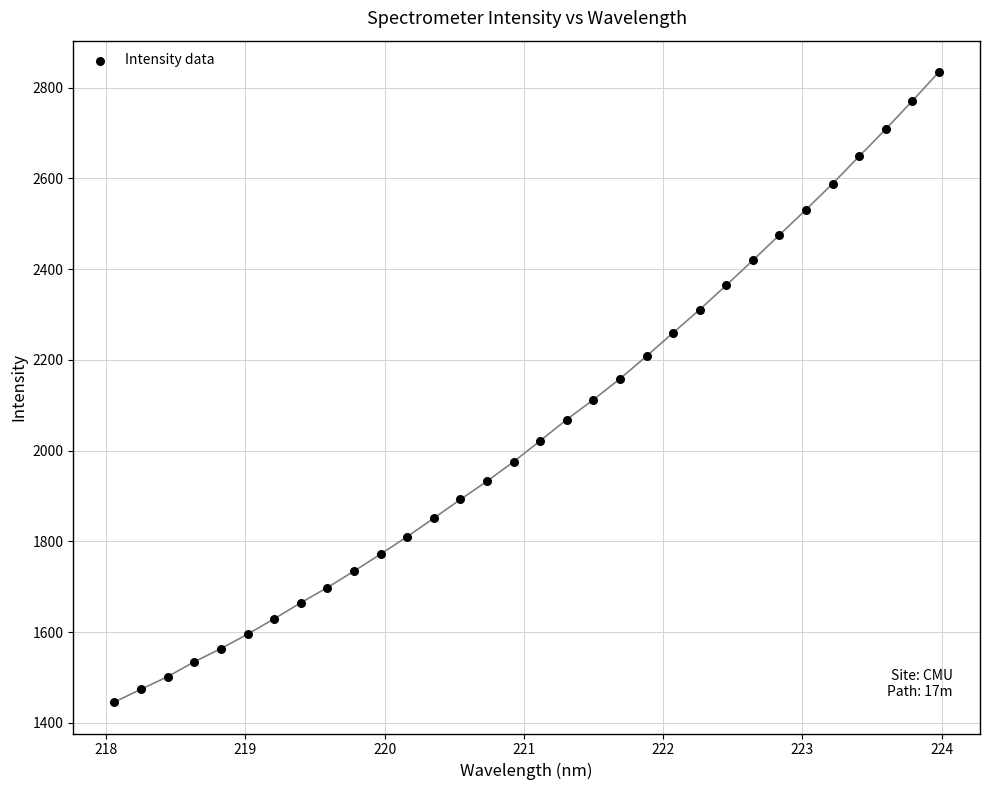

What is the range of X values (max minus min)?

5.9